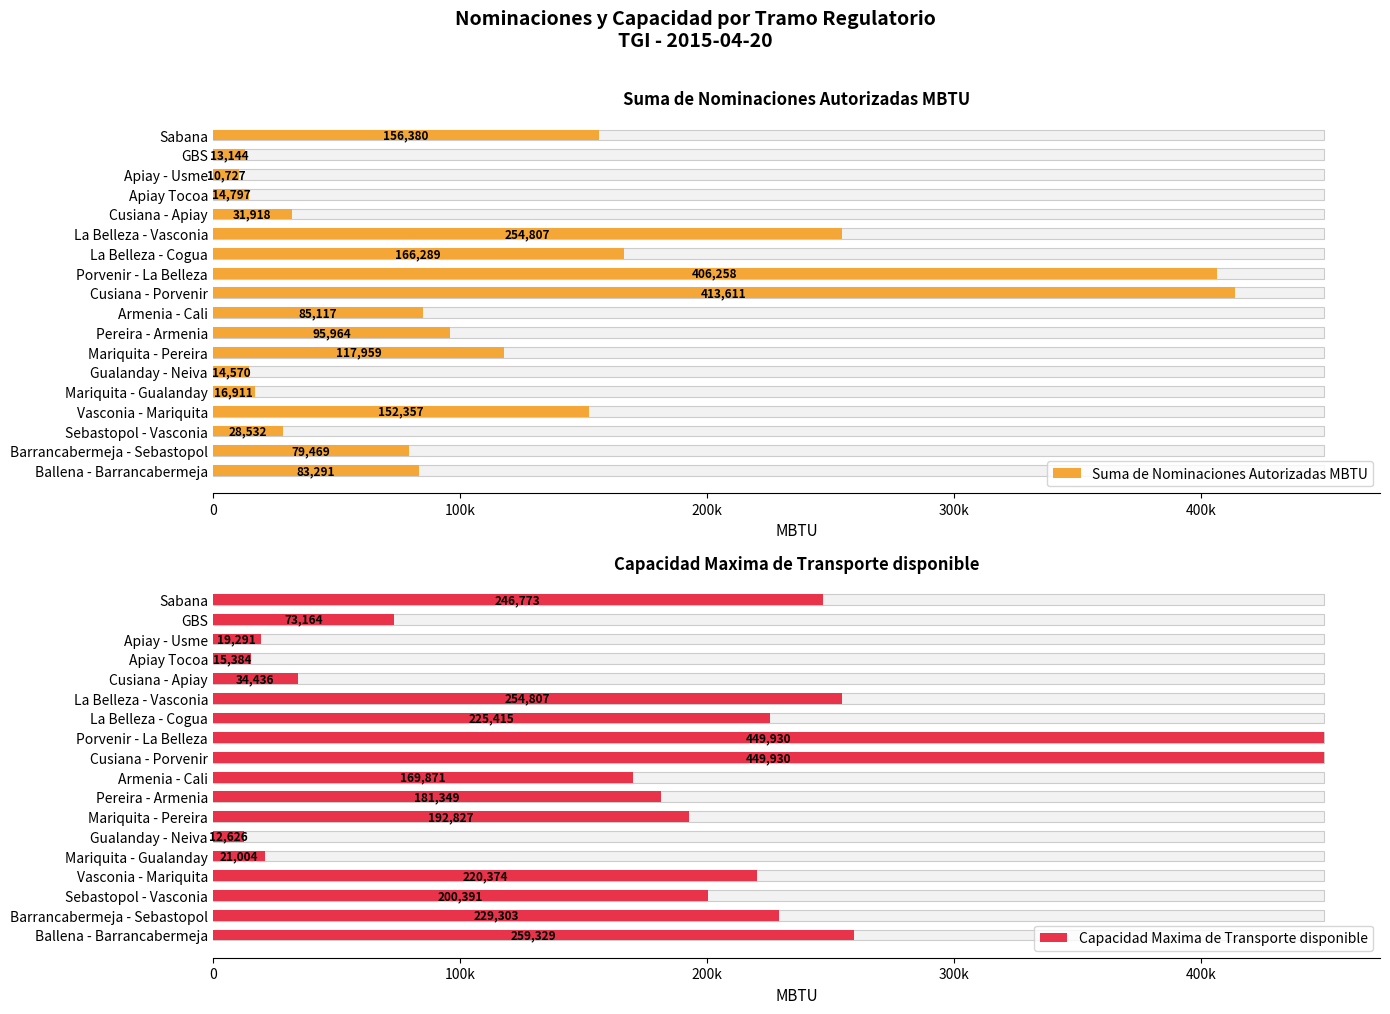

Is the value of Suma de Nominaciones Autorizadas MBTU at Ballena - Barrancabermeja greater than the value of Capacidad Maxima de Transporte disponible at Porvenir - La Belleza?

No